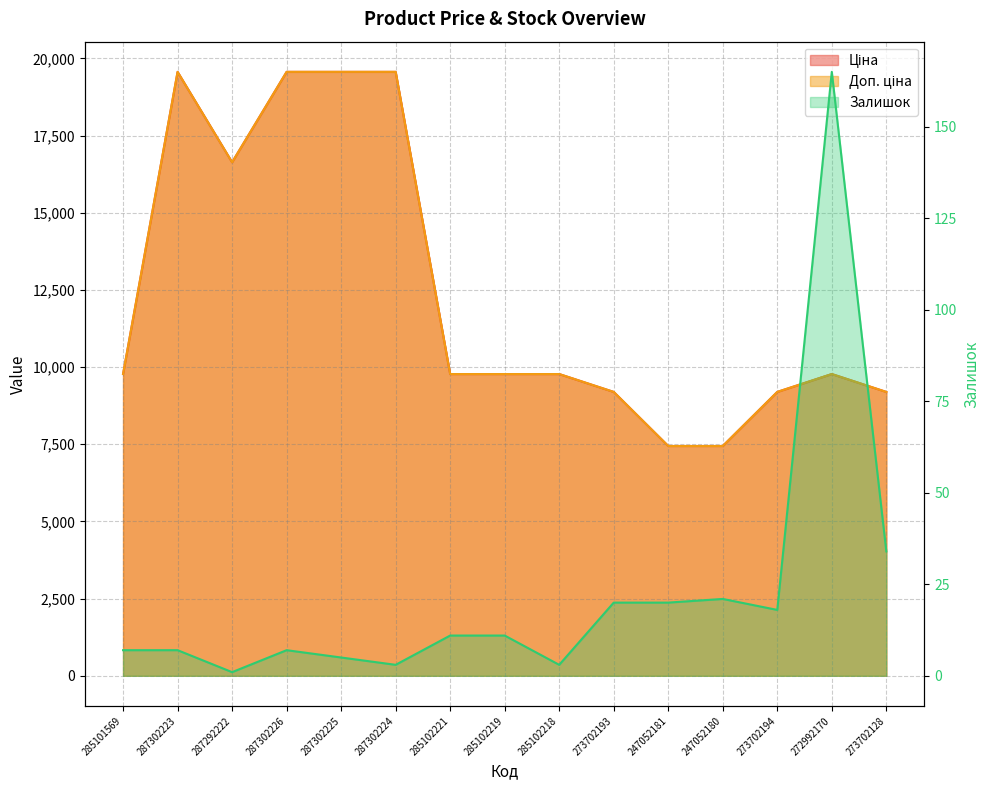

In Доп. ціна, how many points are higher than both neighbors (excluding endpoints)?

2